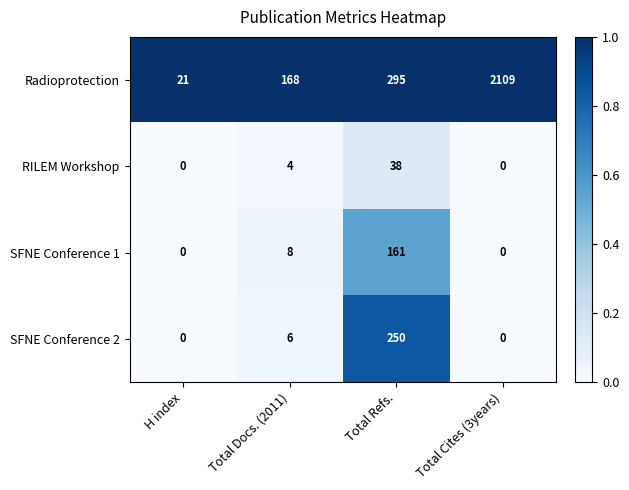

Which series has the largest range (max minus min)?

Radioprotection